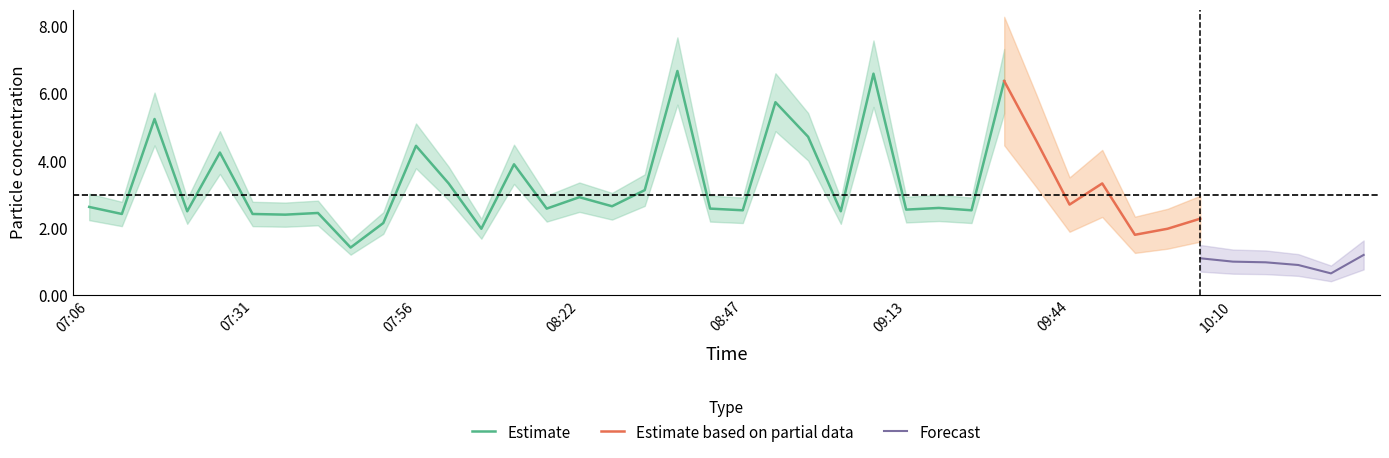

Does the chart display data point markers on the line(s)?

No